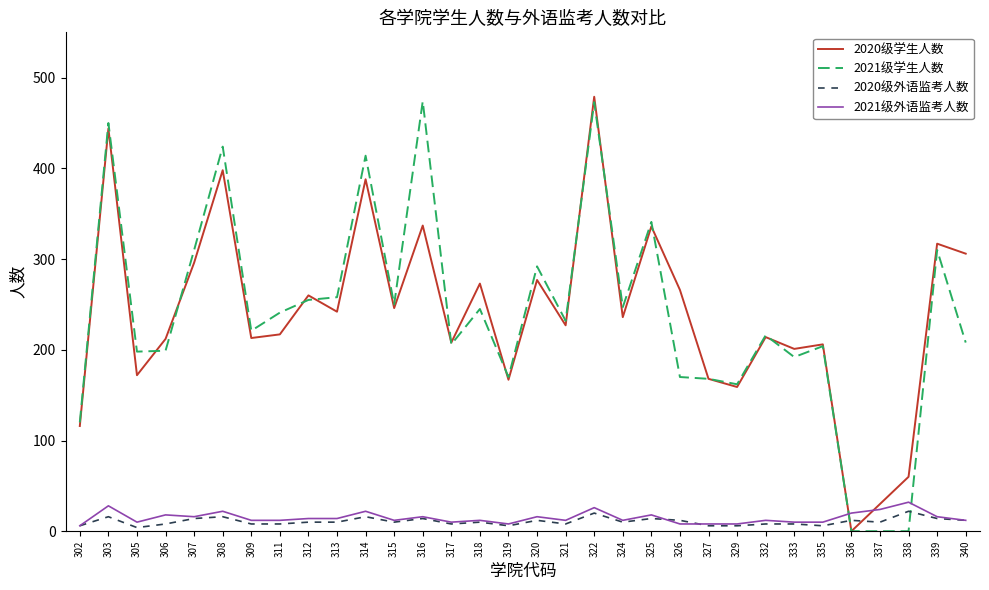

The 2021级学生人数 series shows 85 at 318. True or false?

False